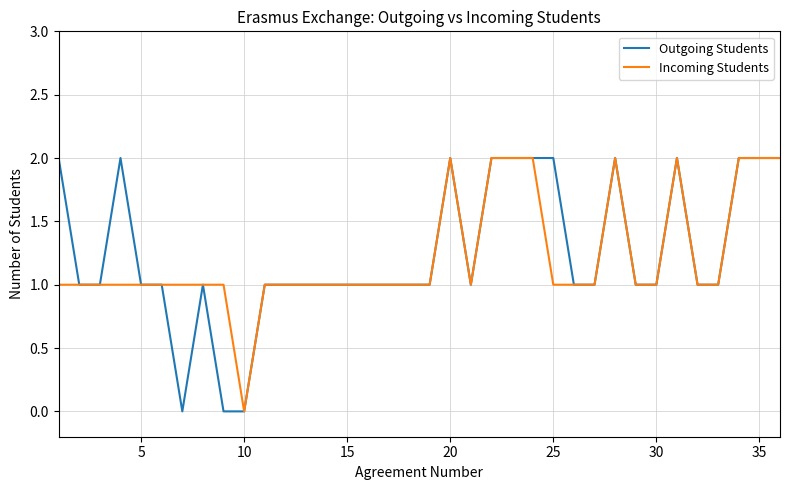

How many distinct data groups are displayed?

2